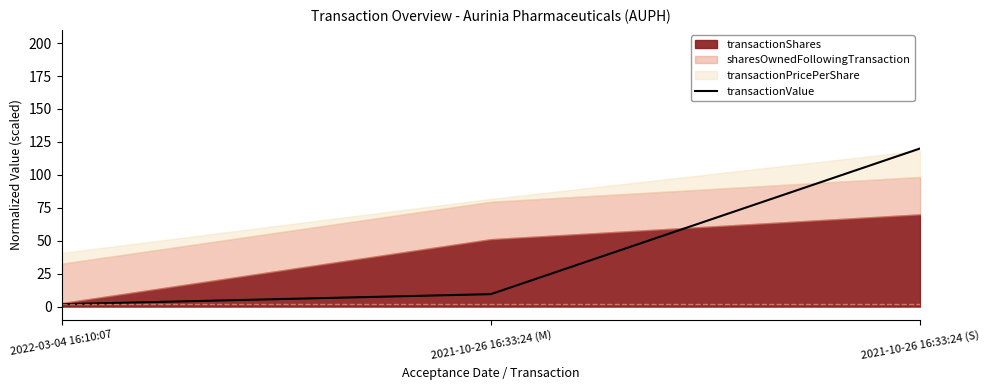

True or false: the data shows 1.8 at 2022-03-04 16:10:07.

True